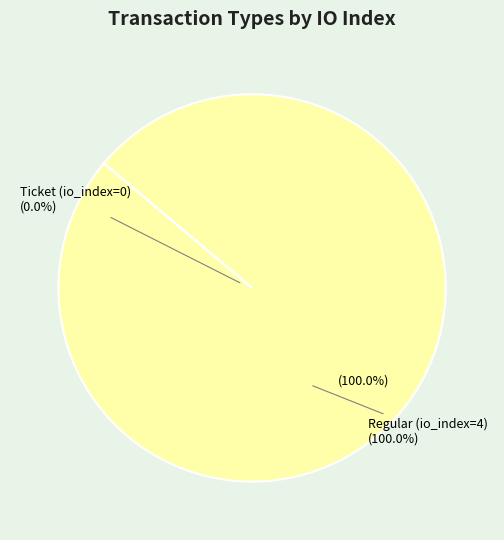

Do Ticket (io_index=0) and Regular (io_index=4) together represent more than half of the pie?

Yes